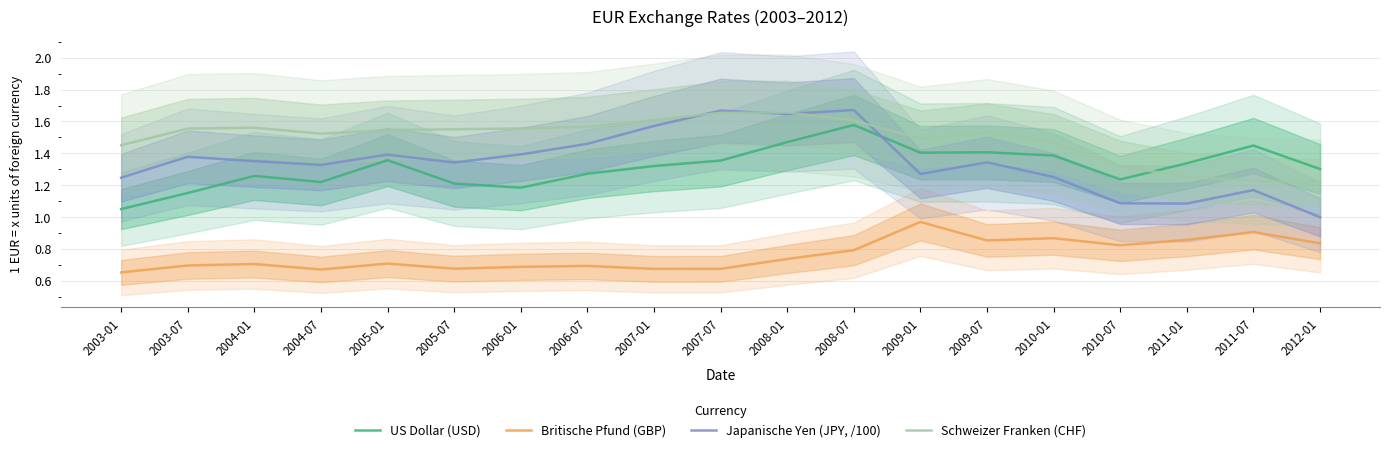

What is the approximate value of Japanische Yen (JPY, /100) at 2005-01?

1.4